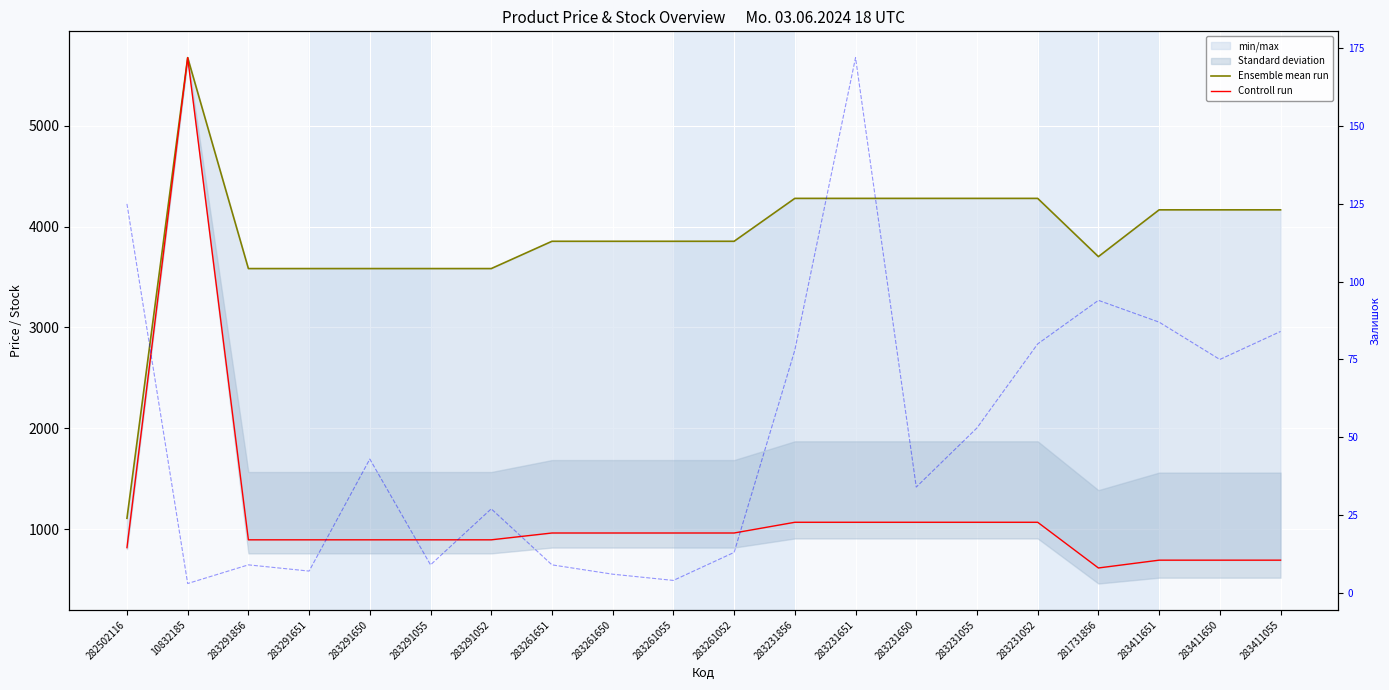

Which category has the lowest value across all series?

10832185